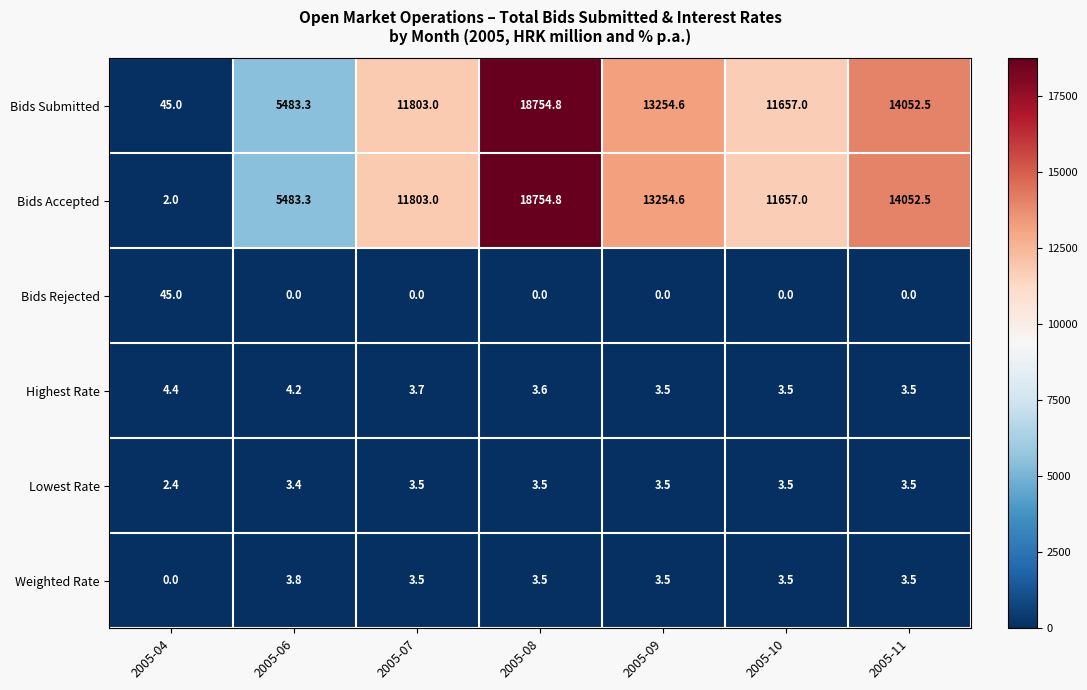

At which label is Weighted Rate closest to 1?

2005-04